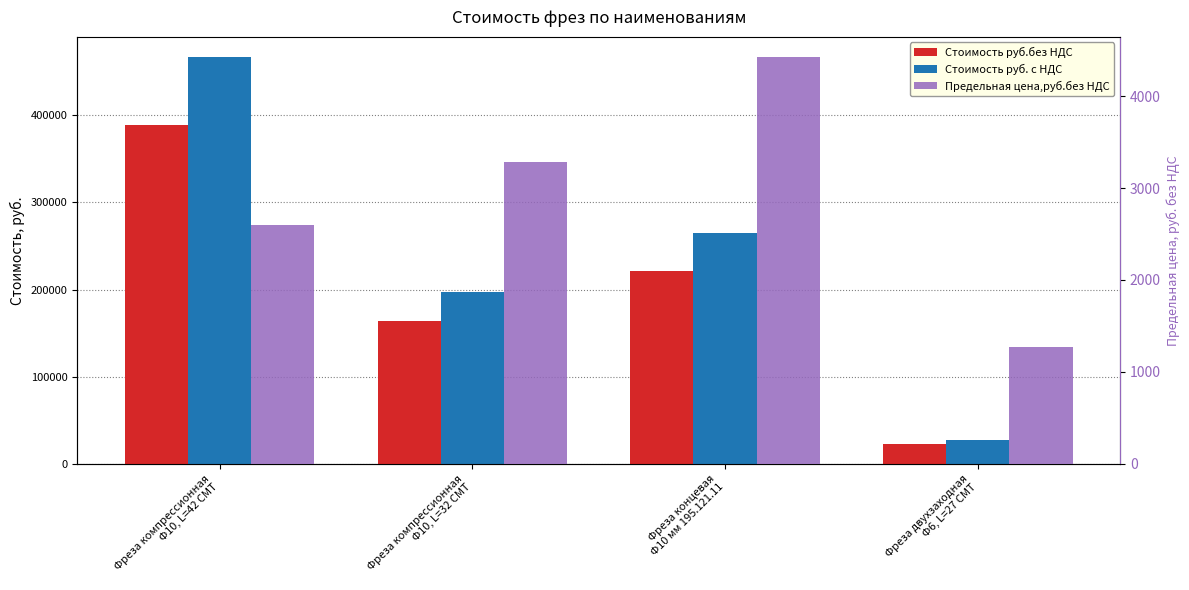

What is the difference between the highest and lowest values at Фреза компрессионная
Ф10, L=42 CMT?

464281.2